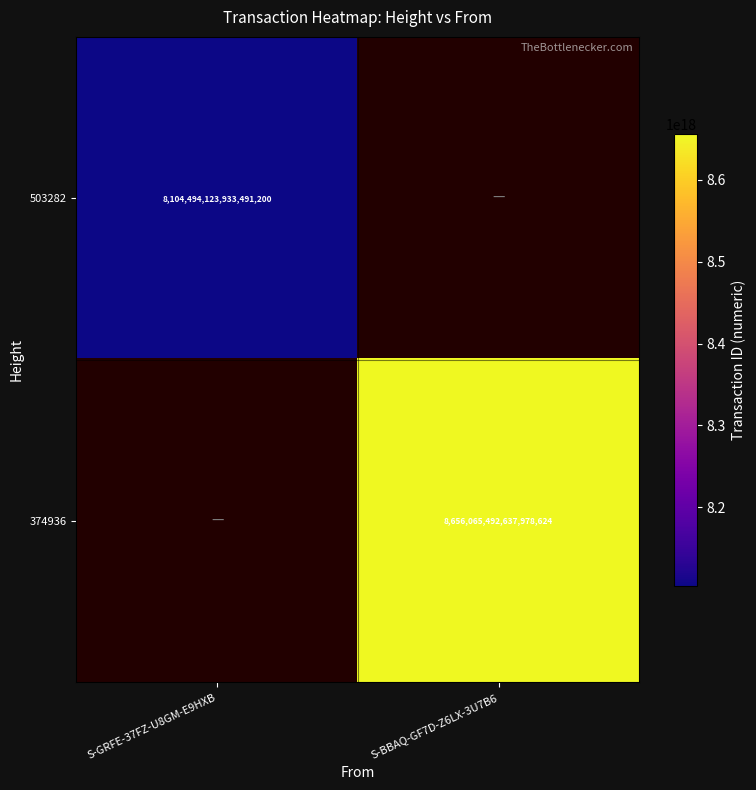

Is it true that 374936 equals 11981101153021306880 at S-BBAQ-GF7D-Z6LX-3U7B6?

False